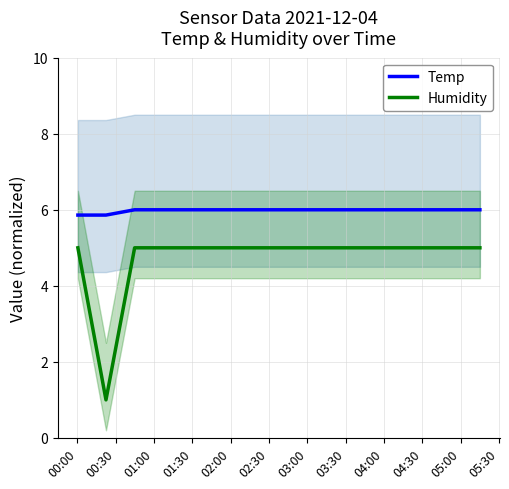

True or false: Humidity and Temp intersect in this chart.

False